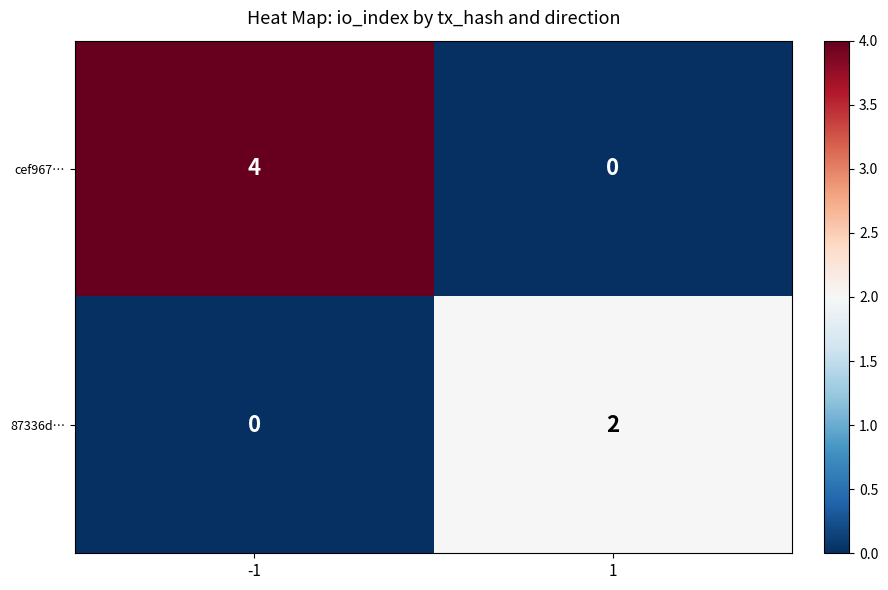

What is the sum of all cef967… values?

4